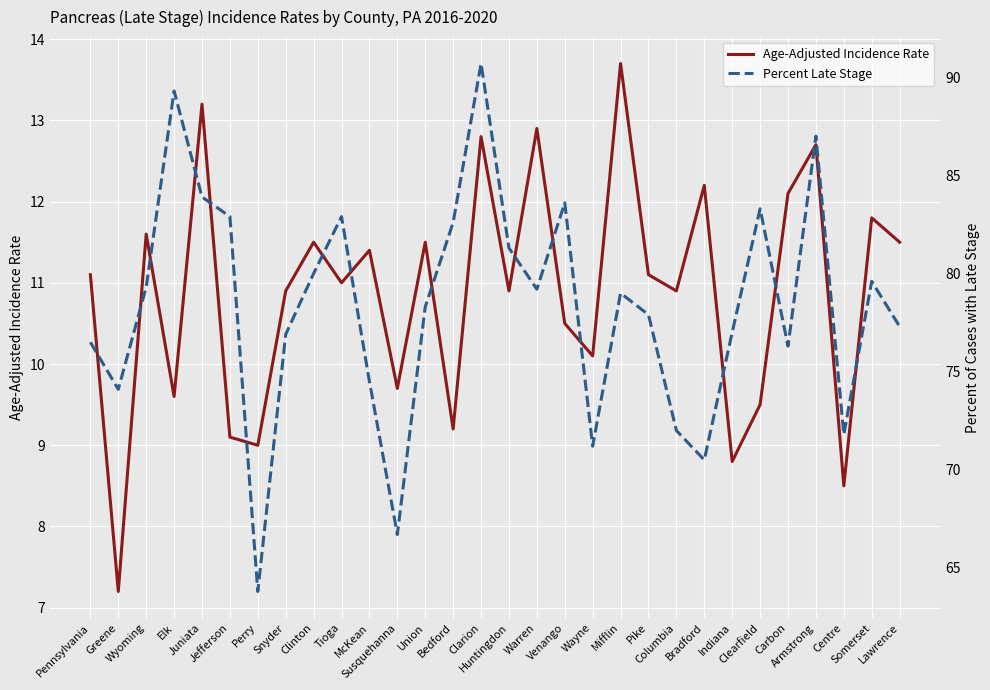

Rank the series by their maximum value, from highest to lowest.

Percent Late Stage, Age-Adjusted Incidence Rate